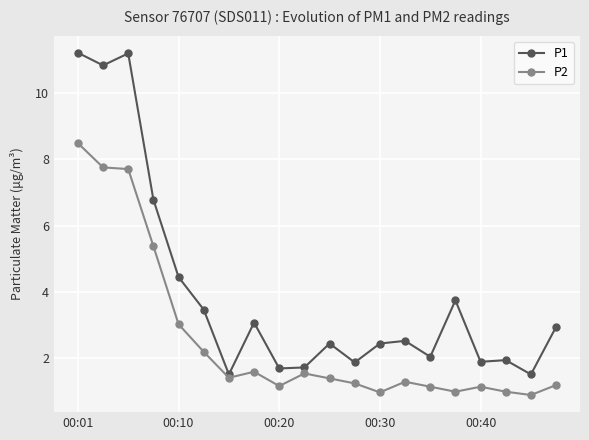

What is the minimum value for P2?

0.9